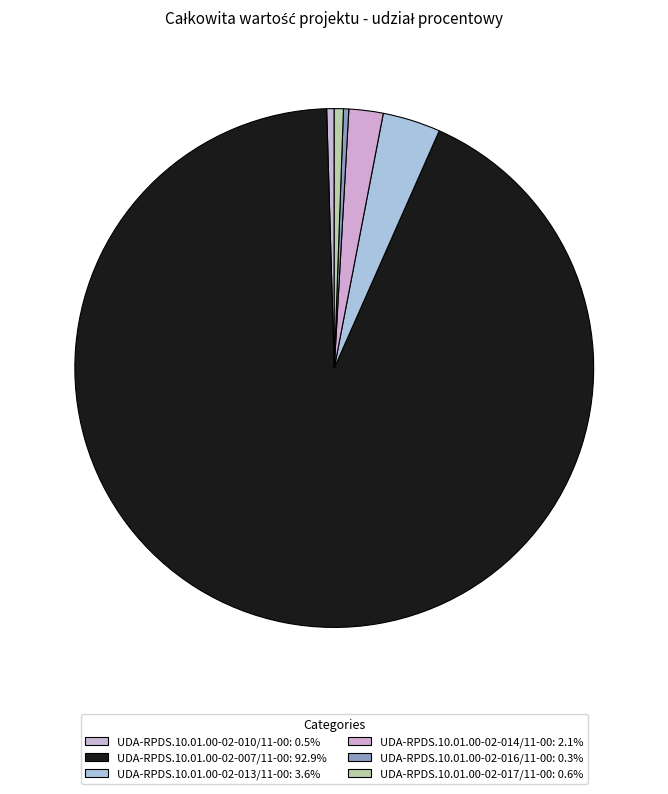

Which category has the smallest portion of the pie?

UDA-RPDS.10.01.00-02-016/11-00